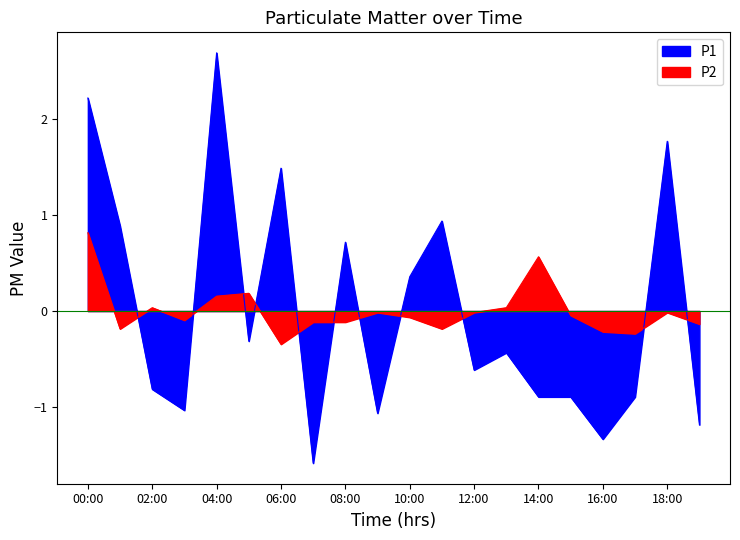

Rank the series by their maximum value, from lowest to highest.

P2, P1